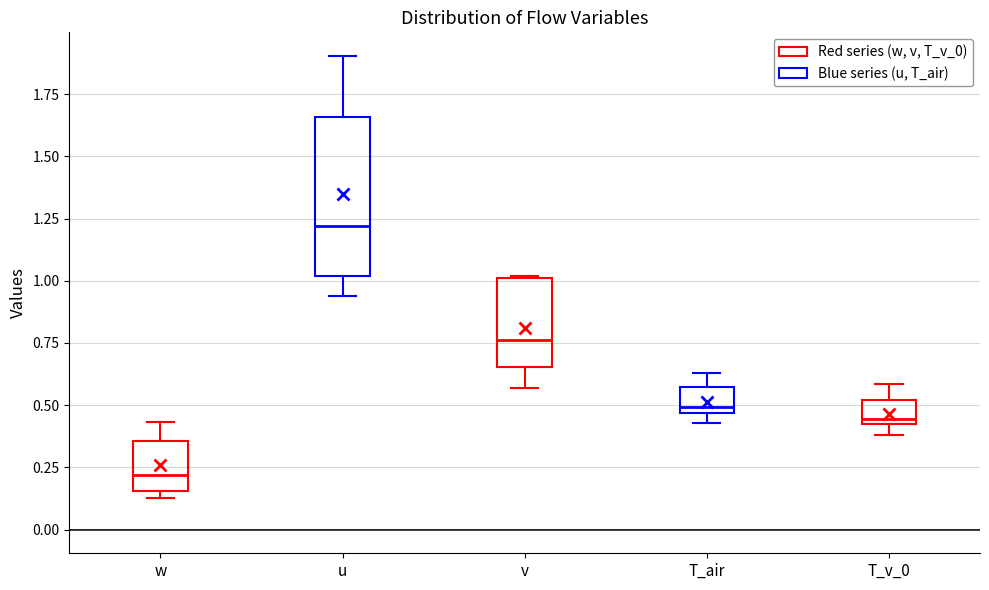

Where is the lower edge of the box for T_air on the y-axis? The values are not printed on the chart, so give them approximately, as read against the axis.

0.45